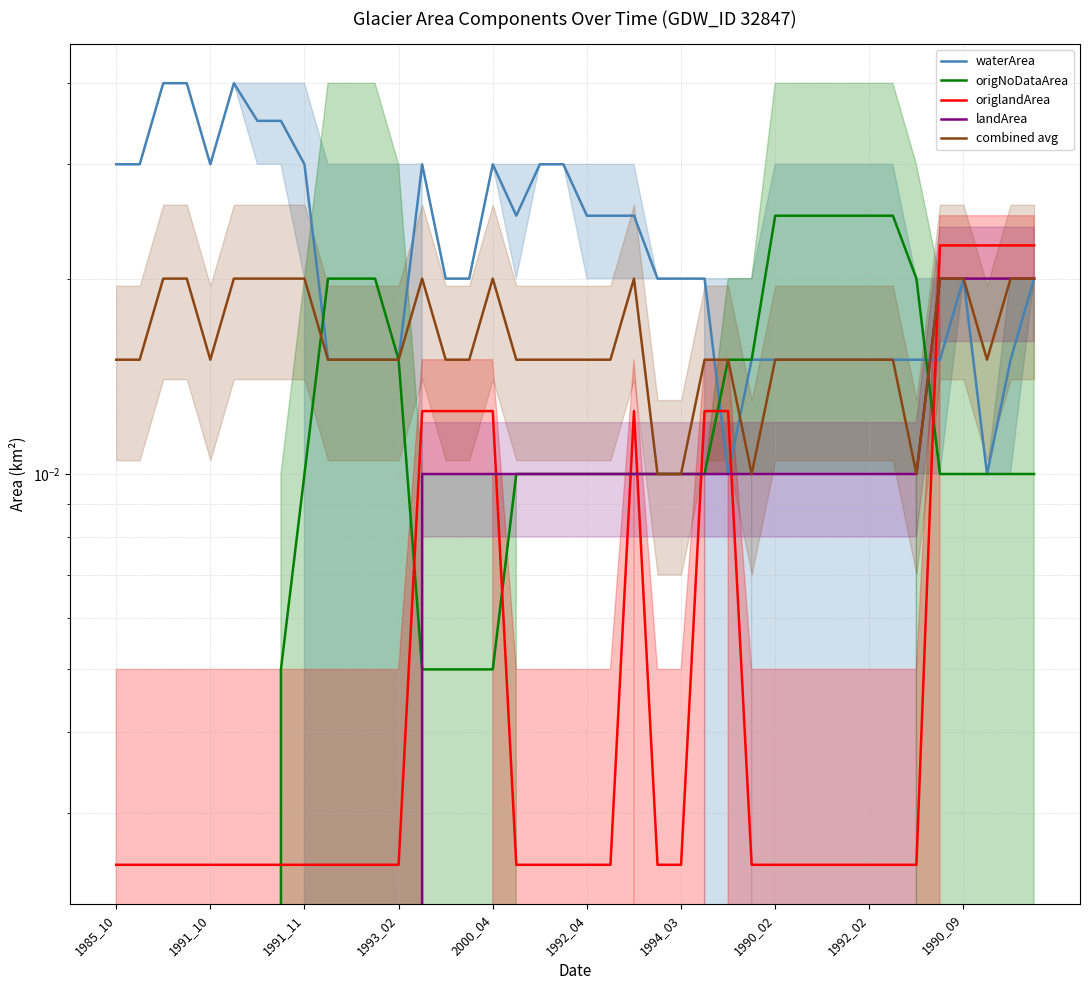

How many positive values does the origNoDataArea series have?

33